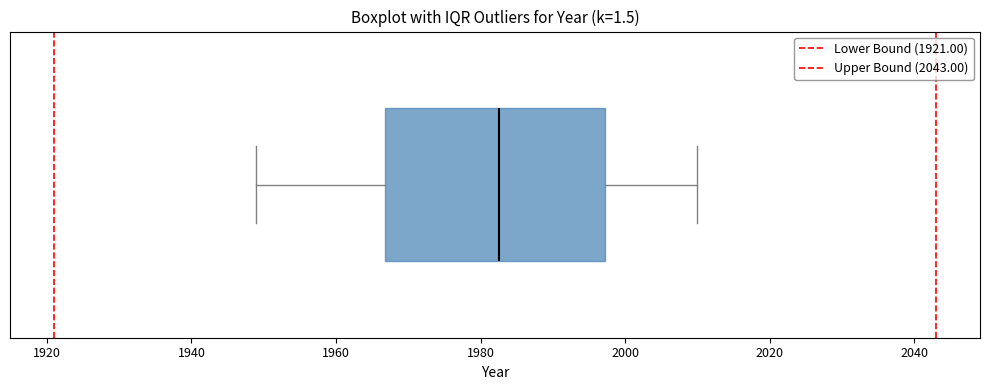

Read this box plot against the x-axis: the position of the median line, the range covered by the box, and the ends of both whiskers. The values are not printed on the chart, so give them approximately, as read against the axis.

median 1982, box 1966 to 1998, whiskers 1950 to 2010